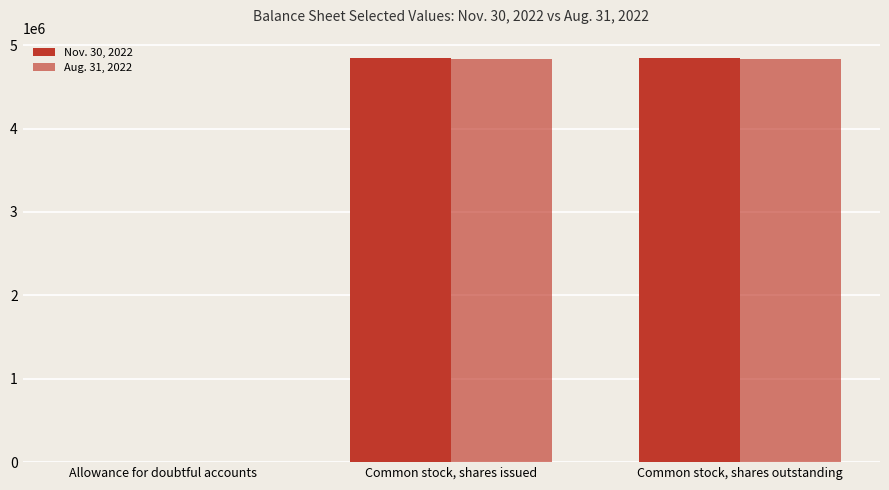

What position from the left is Allowance for doubtful accounts?

1